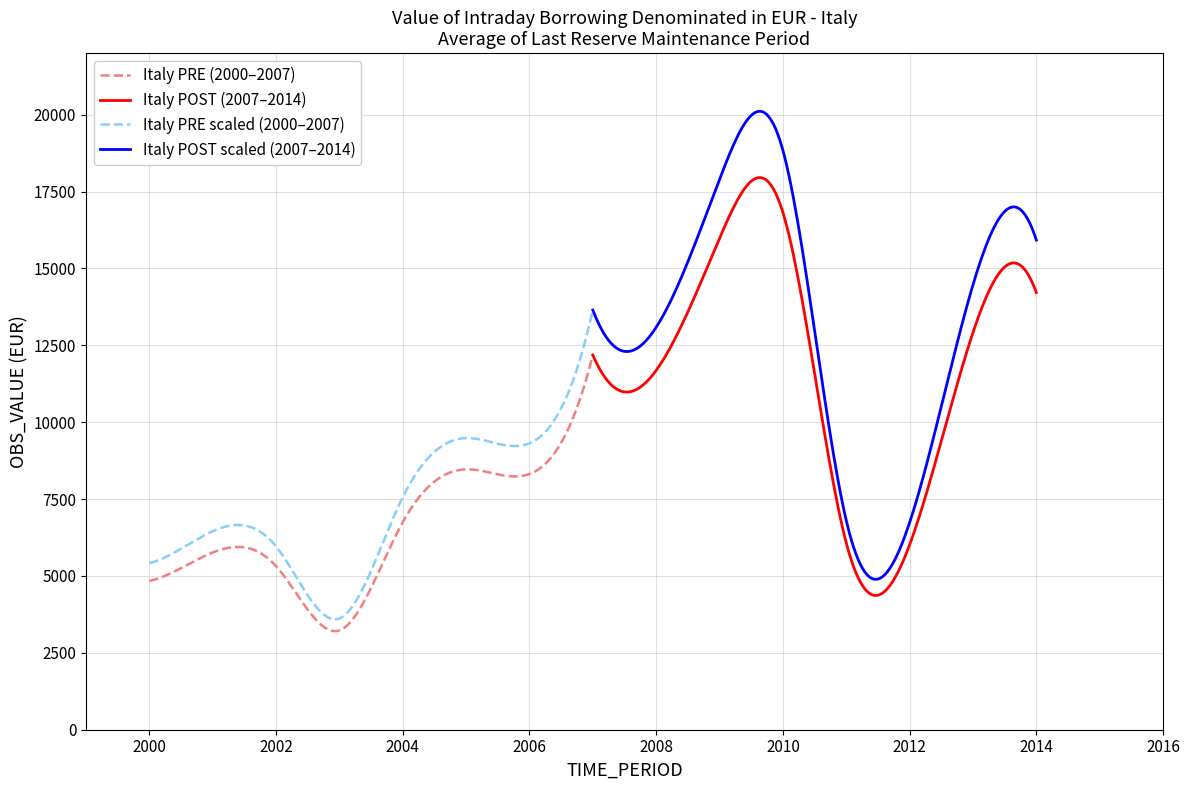

How many data points are less than 8315?

7